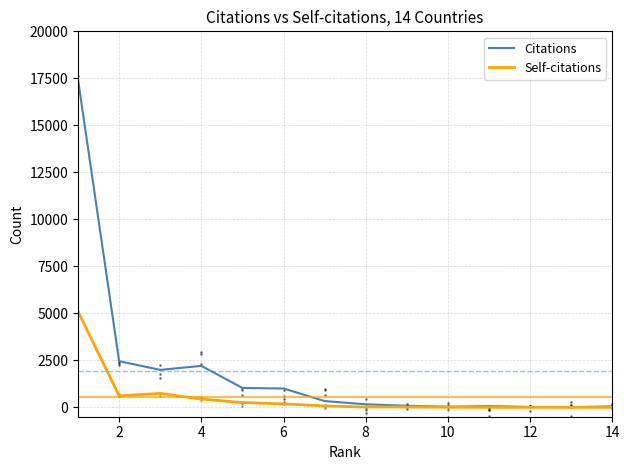

What are all the series names shown in the legend?

Citations, Self-citations